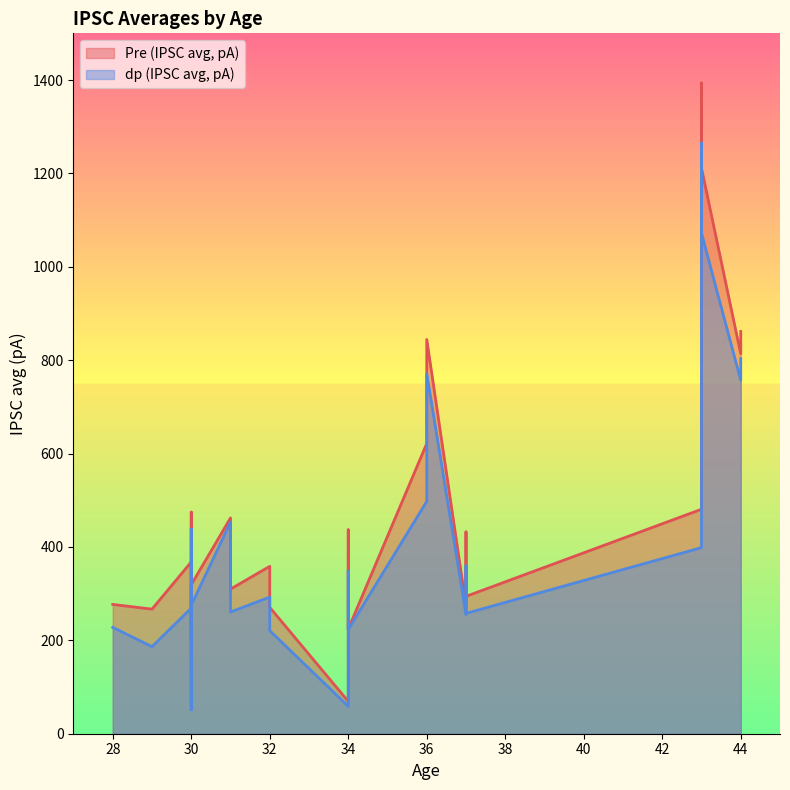

Reading left to right, list all the values displayed in this chart.

Pre (IPSC avg, pA): 29=266.9	30=367.9	36=621.6	36=844.3	32=358.5	32=270.6	28=276.9	43=480.7	30=276.0	30=474.5	30=224.1	30=59.7	30=303.6	30=319.2	30=204.3	34=69.3	34=436.7	34=224.1	43=1207.2	43=1393.7	43=1211.2	44=813.4	44=861.5	37=333.4	37=274.8	37=432.2	37=294.2	31=462.1	31=309.8
dp (IPSC avg, pA): 29=186.4	30=269.0	36=497.5	36=771.3	32=292.6	32=220.8	28=227.7	43=398.6	30=207.6	30=438.5	30=174.5	30=51.1	30=247.6	30=275.2	30=171.8	34=58.7	34=348.4	34=223.0	43=1137.2	43=1265.3	43=1072.0	44=756.7	44=803.6	37=319.2	37=255.3	37=359.7	37=257.8	31=453.2	31=260.8